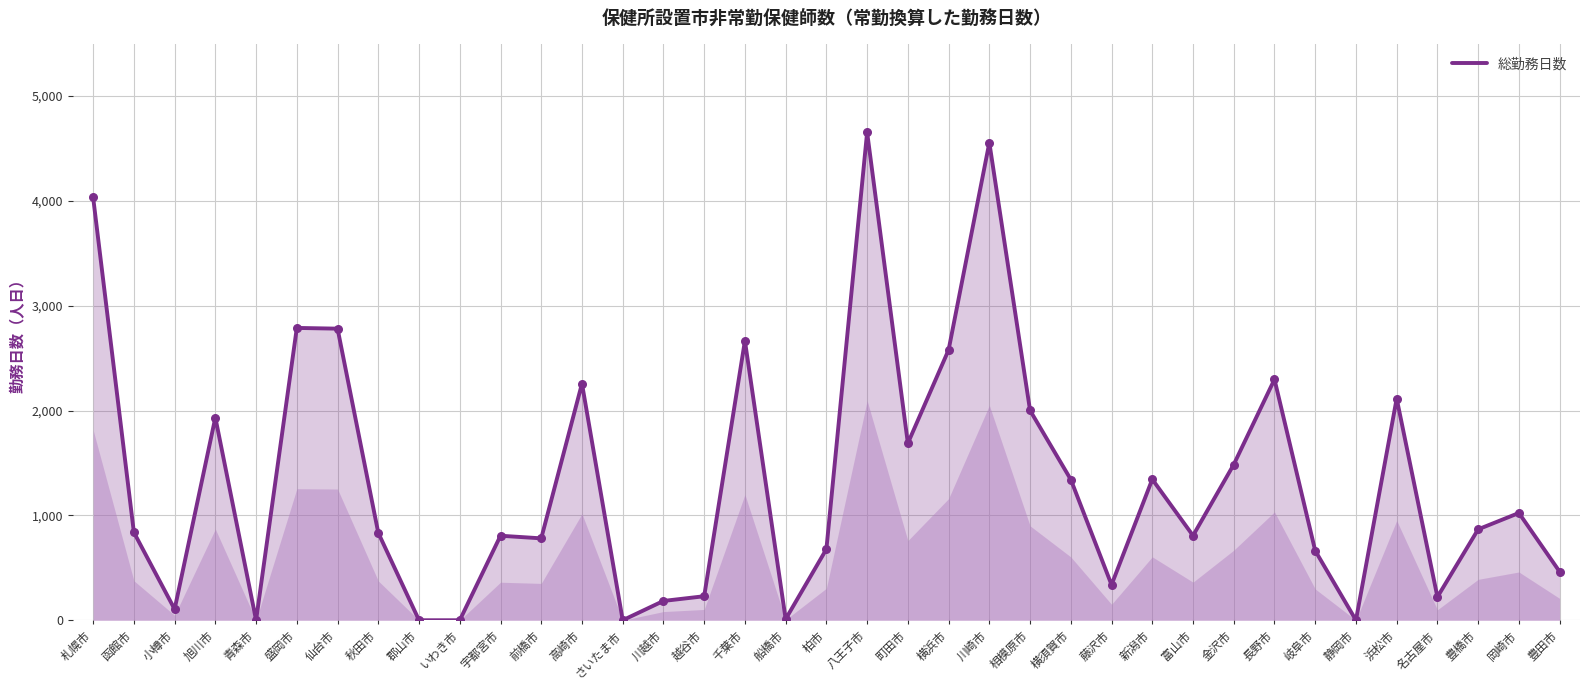

Which has a higher value, 柏市 or 豊橋市?

豊橋市